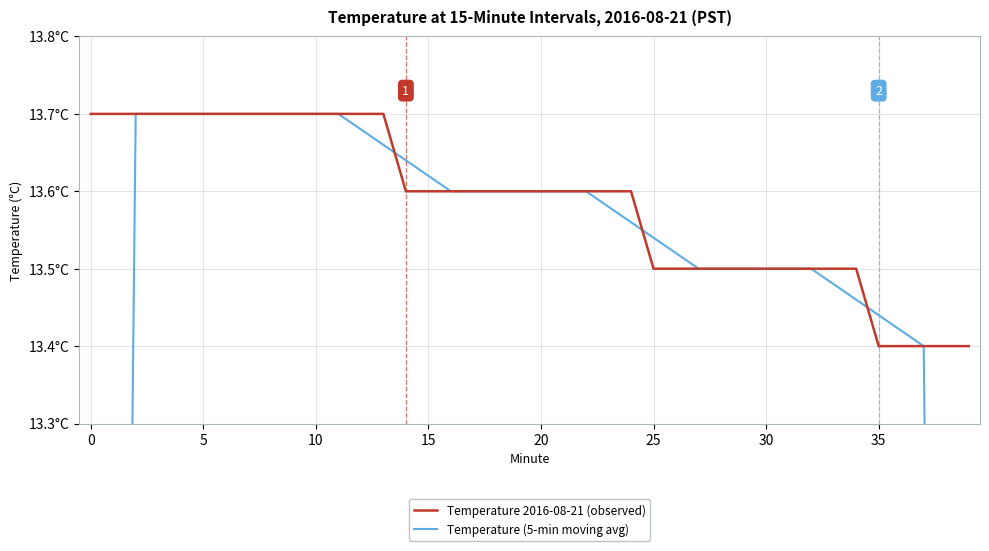

List the series in order of their overall mean, highest first.

Temperature 2016-08-21 (observed), Temperature (5-min moving avg)